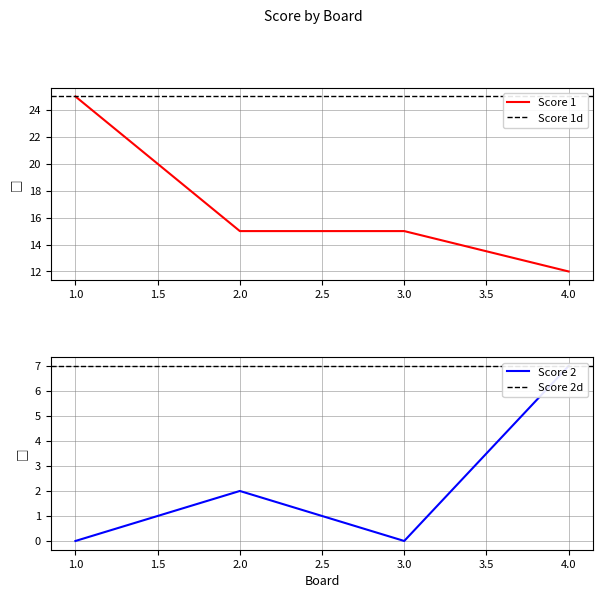

Reading right to left, extract all data points from this chart.

Score 1: 4=12	3=15	2=15	1=25
Score 2: 4=7	3=0	2=2	1=0